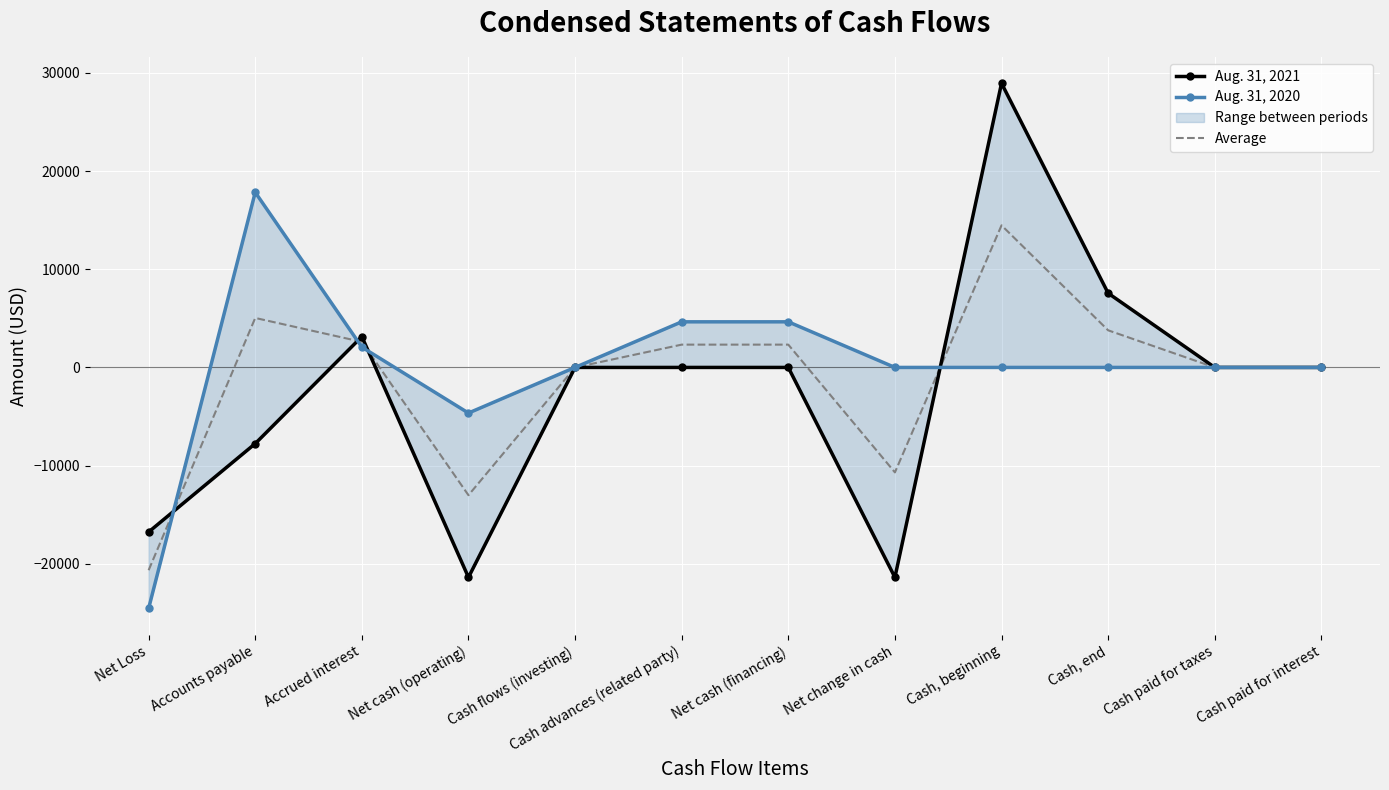

What is the sum of the Aug. 31, 2021 values at Cash, end and Cash, beginning?

36494.0